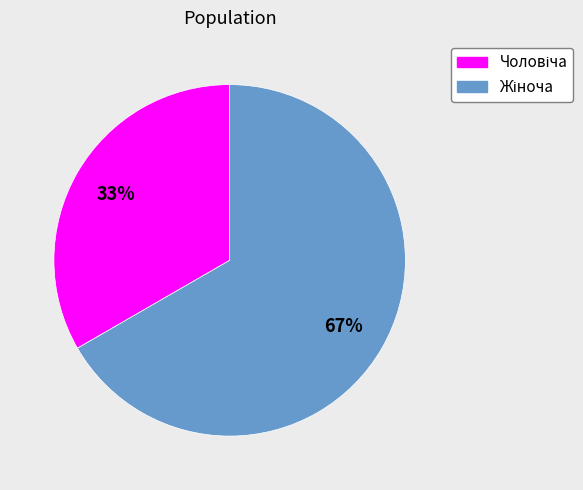

To the nearest percent, what is the average slice percentage?

50%